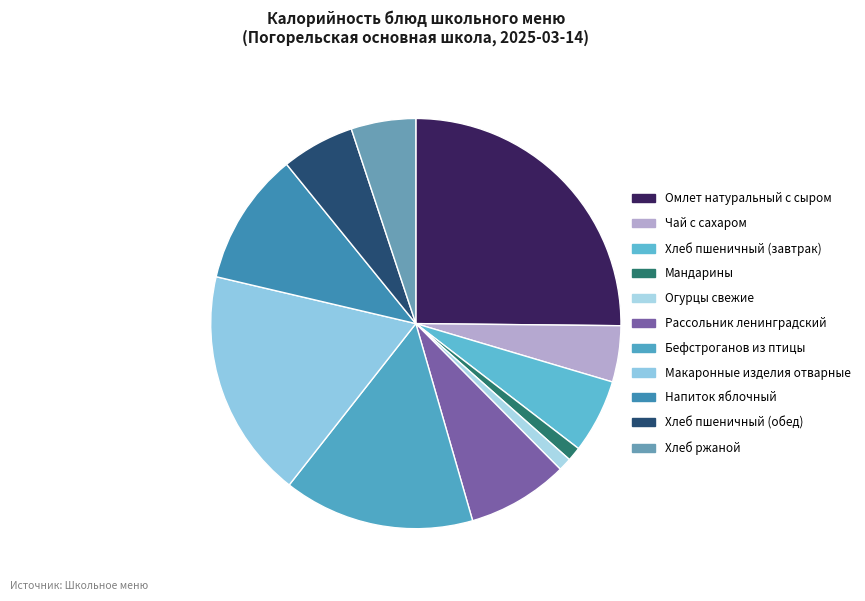

Which category has the biggest portion of the pie?

Омлет натуральный с сыром